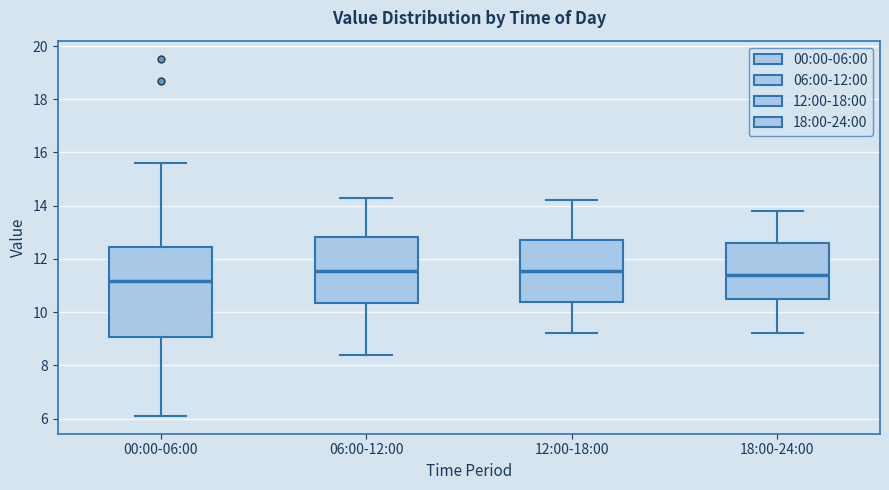

Reading left to right, read every box against the y-axis: the position of its median line, the range the box covers, and the ends of its whiskers. The values are not printed on the chart, so give them approximately, as read against the axis.

00:00-06:00: median 11.2, box 9.0 to 12.4, whiskers 6.2 to 15.6
06:00-12:00: median 11.6, box 10.4 to 12.8, whiskers 8.4 to 14.4
12:00-18:00: median 11.6, box 10.4 to 12.8, whiskers 9.2 to 14.2
18:00-24:00: median 11.4, box 10.4 to 12.6, whiskers 9.2 to 13.8